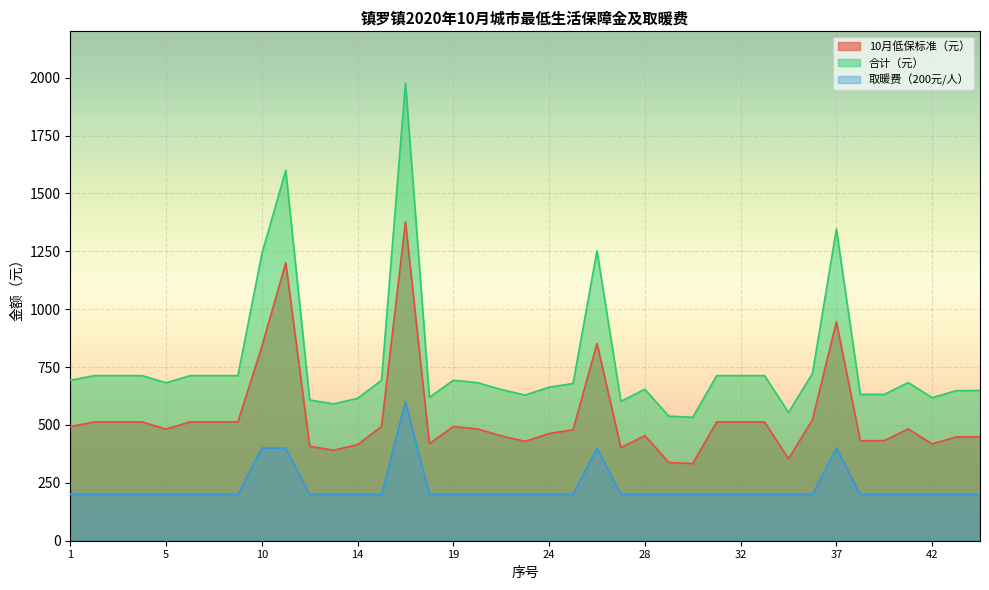

True or false: 取暖费（200元/人） and 10月低保标准（元） cross at least once.

False